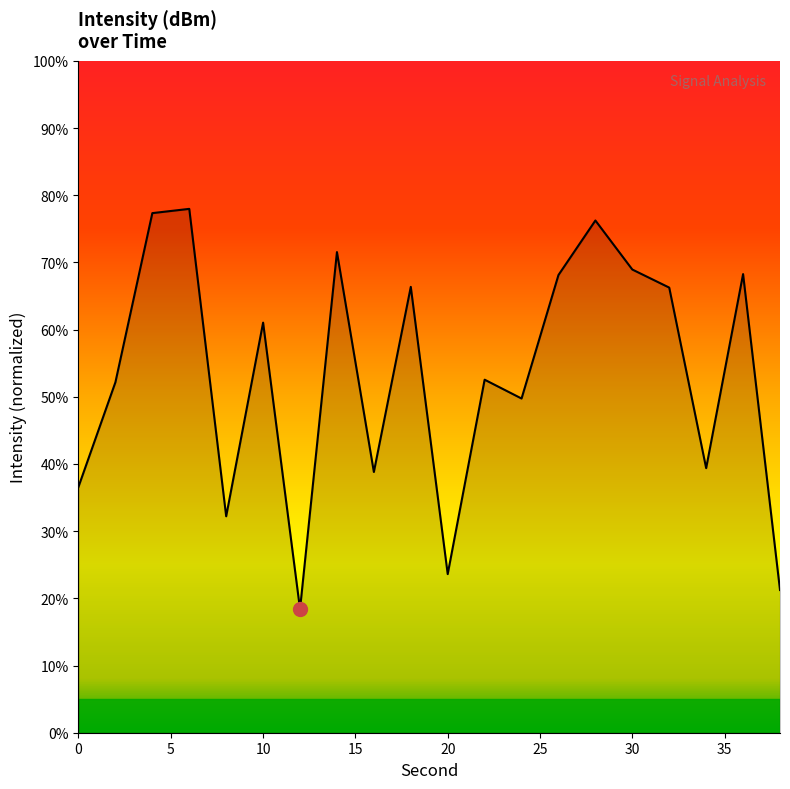

What is the difference between the maximum and minimum values?

59.6